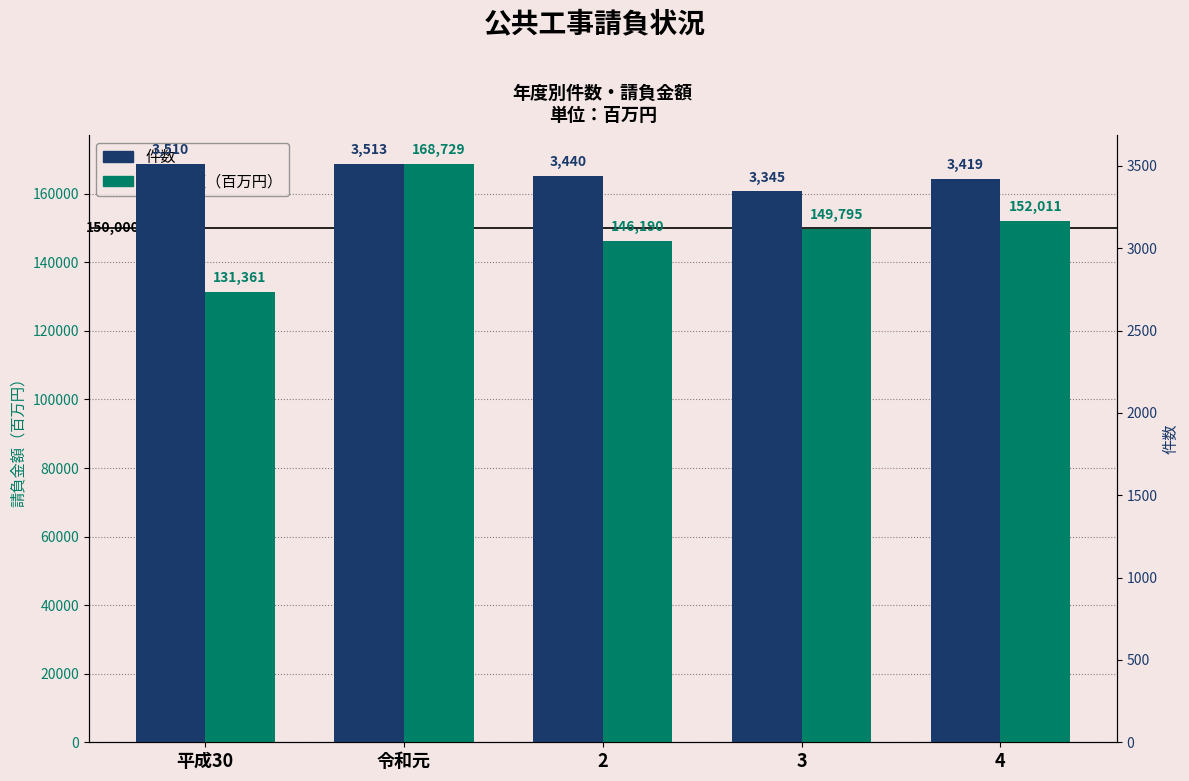

Is it true that 請負金額（百万円） equals 146190 at 2?

True